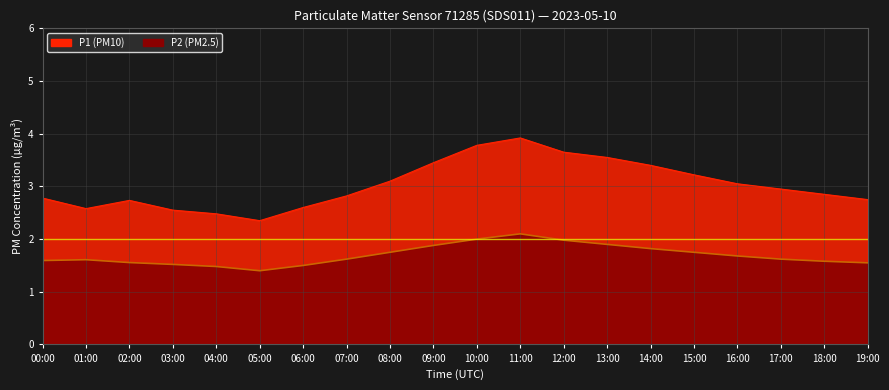

Where is P2 nearest to the value 1?

05:00